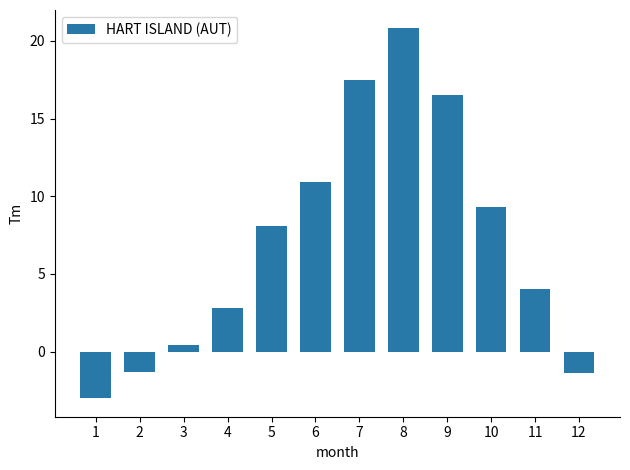

Where does the data first go above 8?

5